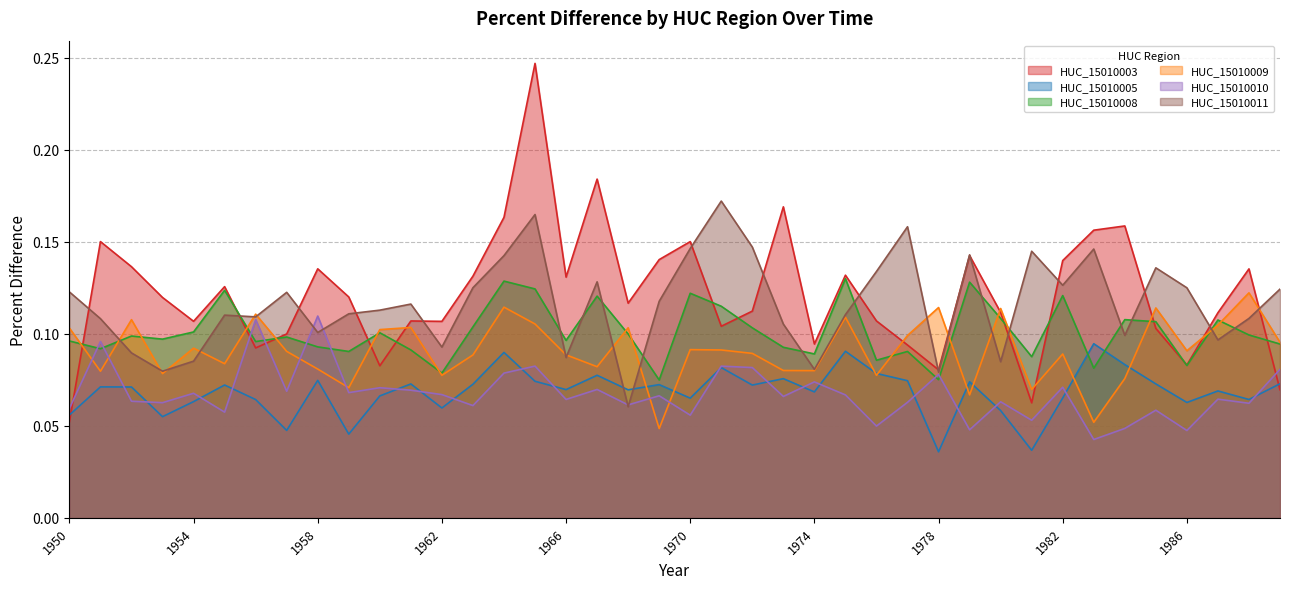

In HUC_15010009, how many points are higher than both neighbors (excluding endpoints)?

13